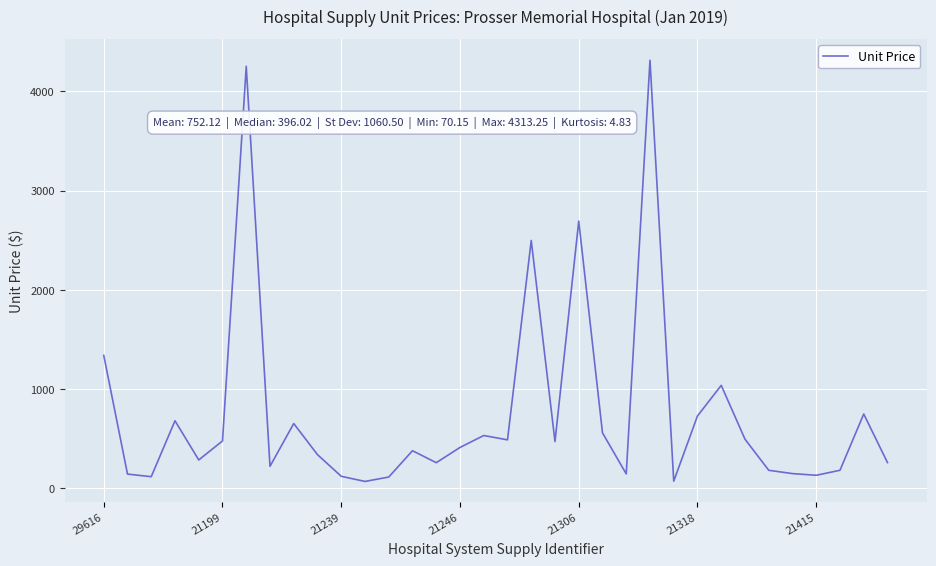

Does the chart display data point markers on the line(s)?

No